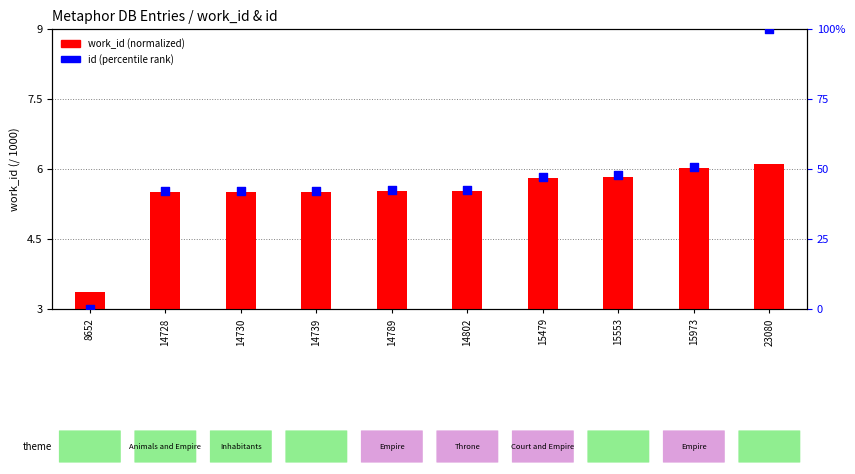

Which series has the largest total across all categories?

id (percentile rank)